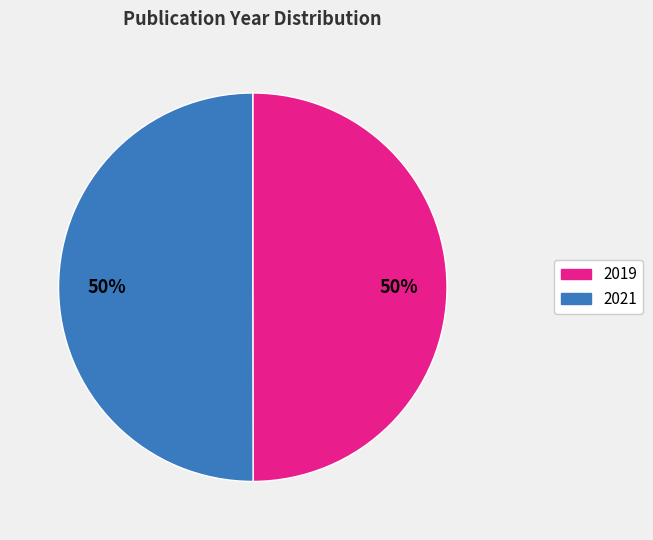

How many slices are in this pie chart?

2